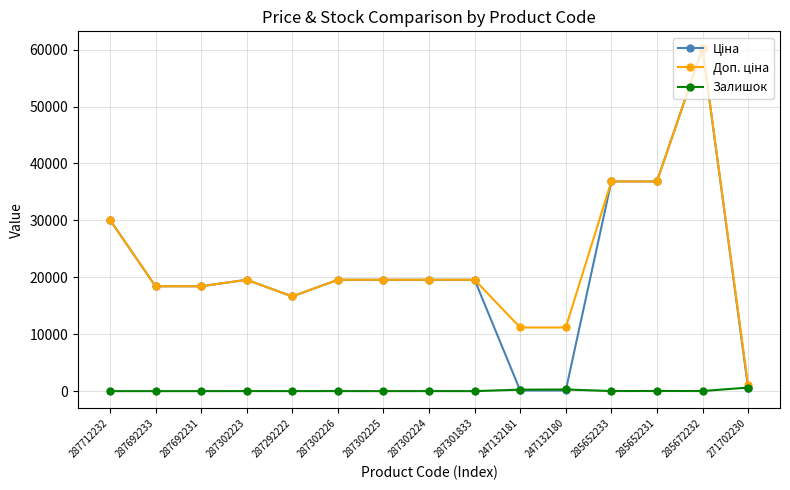

At which category is the sum across all series the highest?

285672232